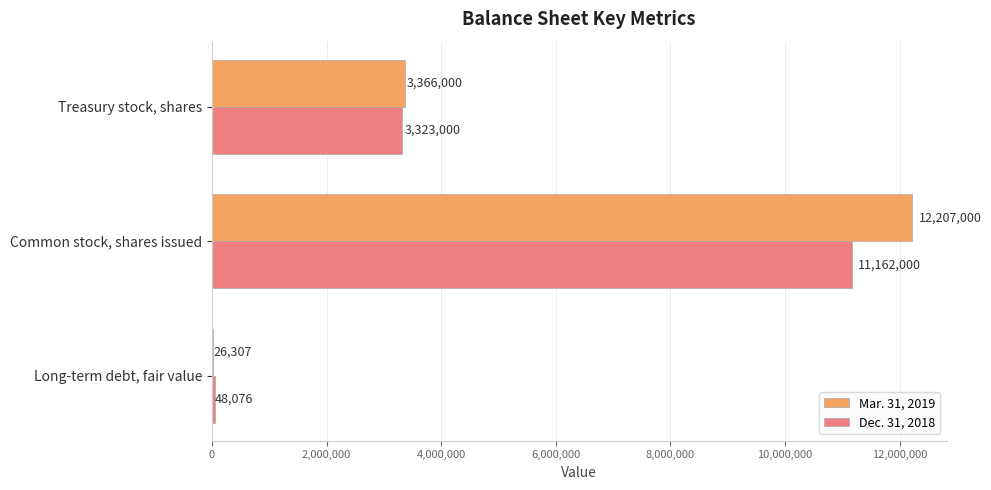

What is the sum of all Mar. 31, 2019 values?

15599307